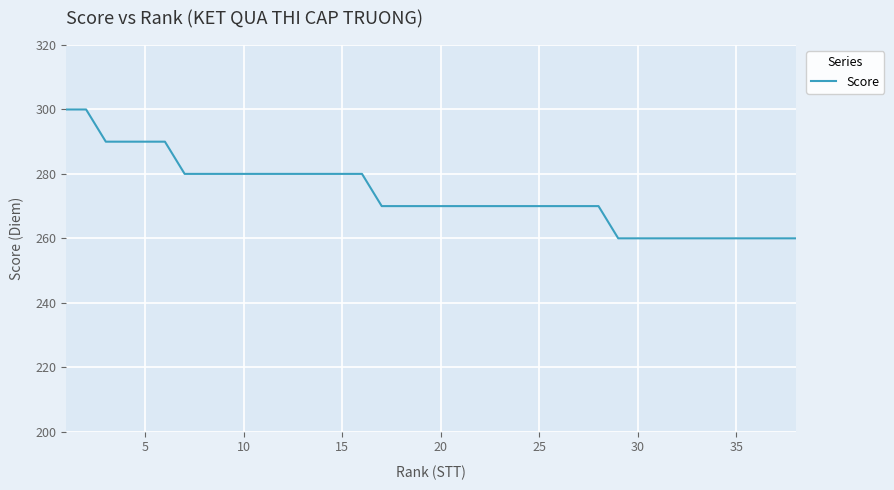

What is the difference between the maximum and minimum values?

40